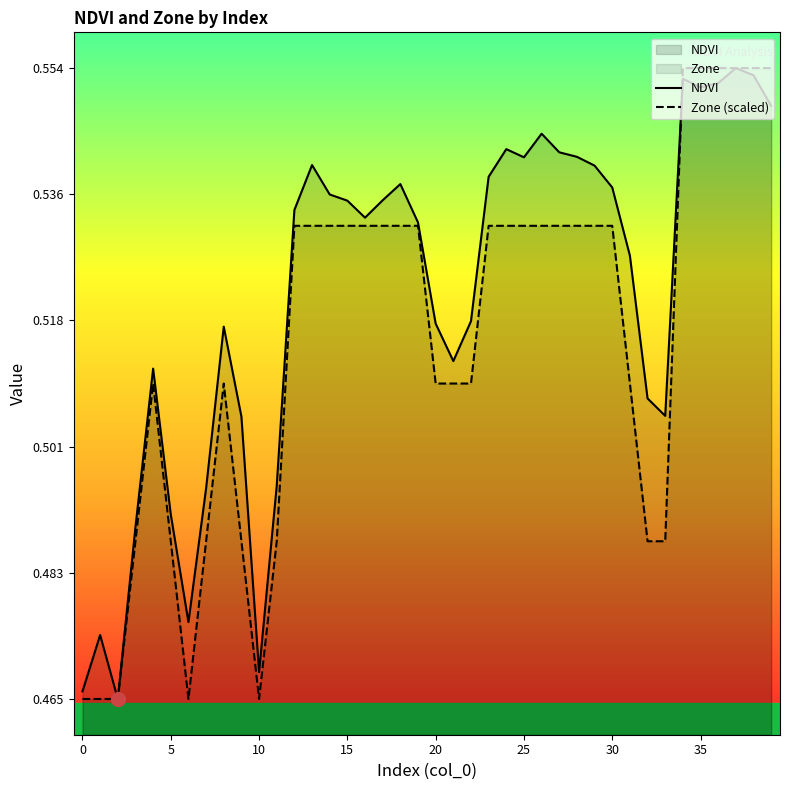

True or false: NDVI has a value of 0.6 at 38.

True